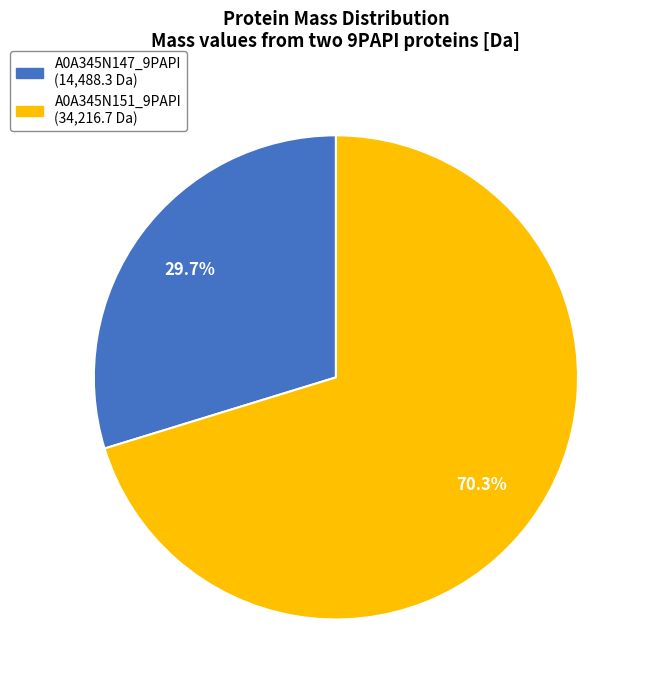

The A0A345N147_9PAPI slice represents 40% of the pie. True or false?

False